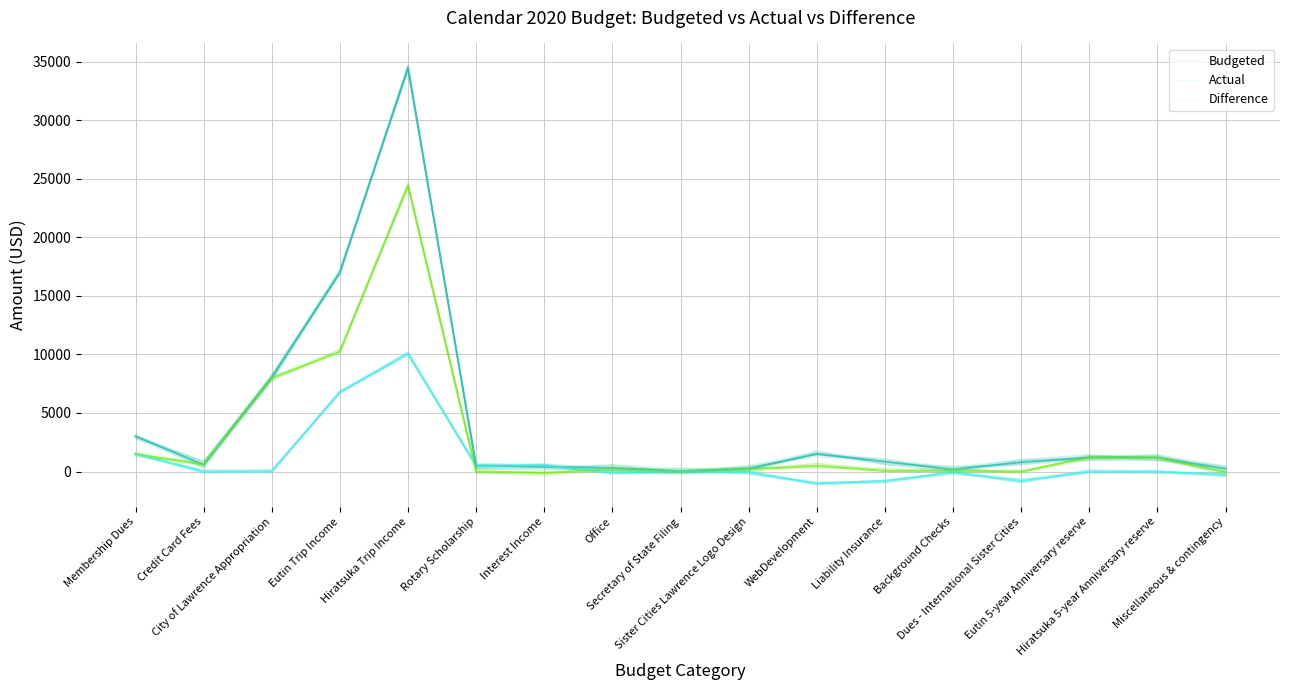

List the series in order of their overall mean, lowest first.

Actual, Difference, Budgeted